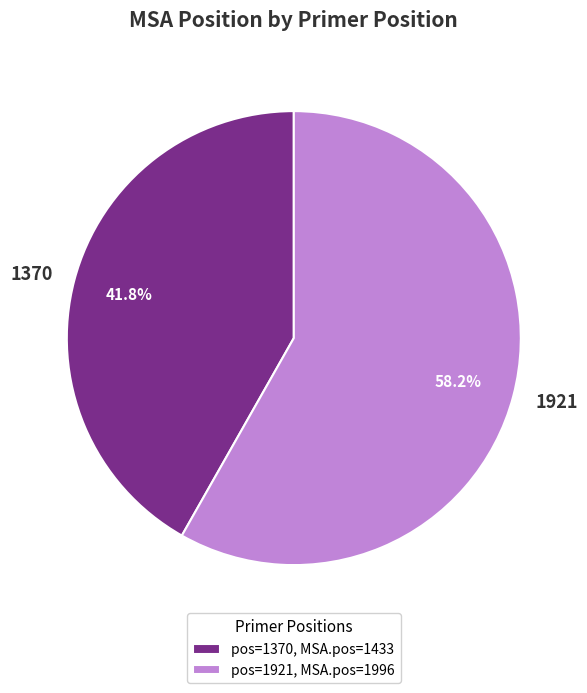

Combined, what portion of the pie is 1921 and 1370?

100.0%